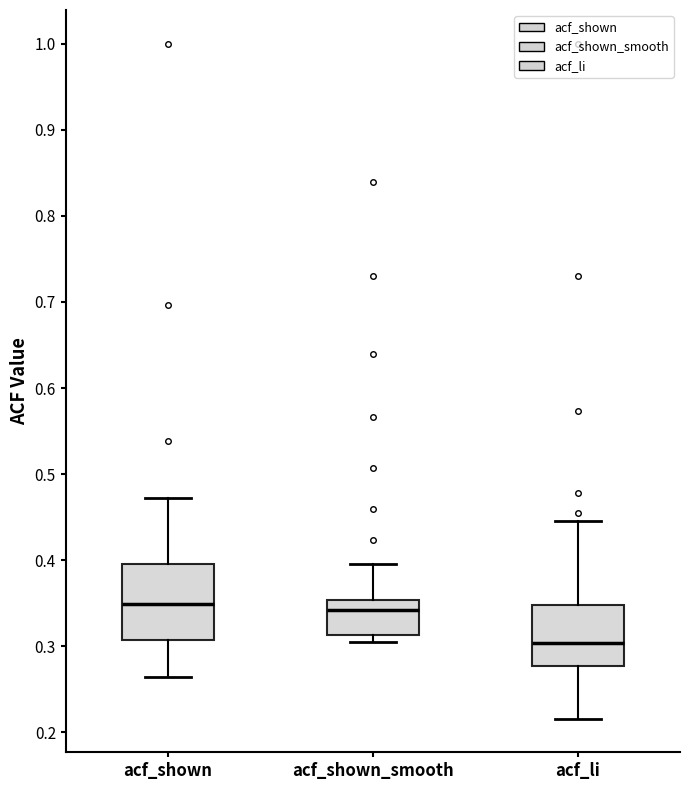

Which box has the lowest median line?

acf_li